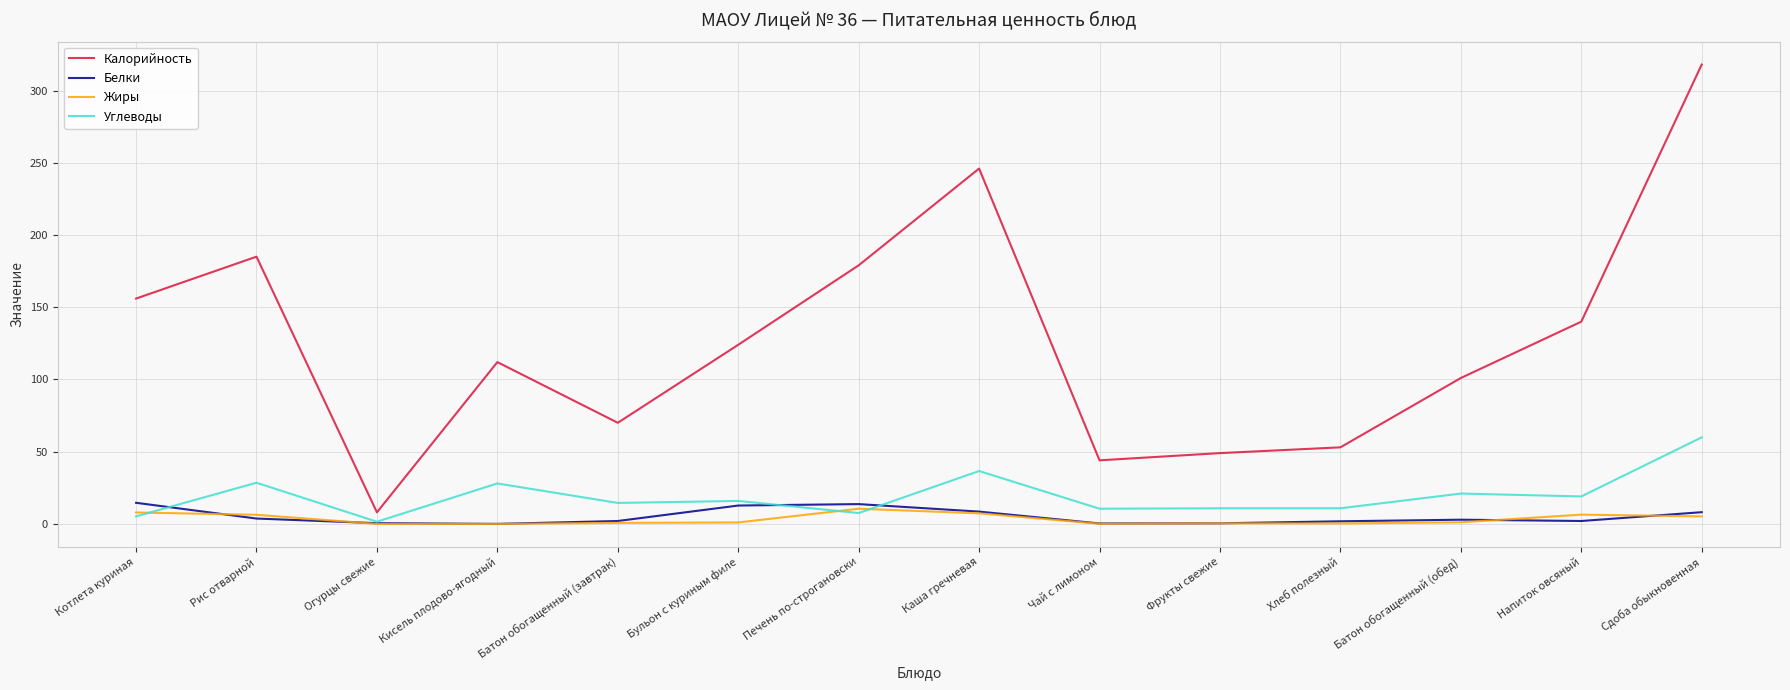

What is the greatest value displayed?

318.0